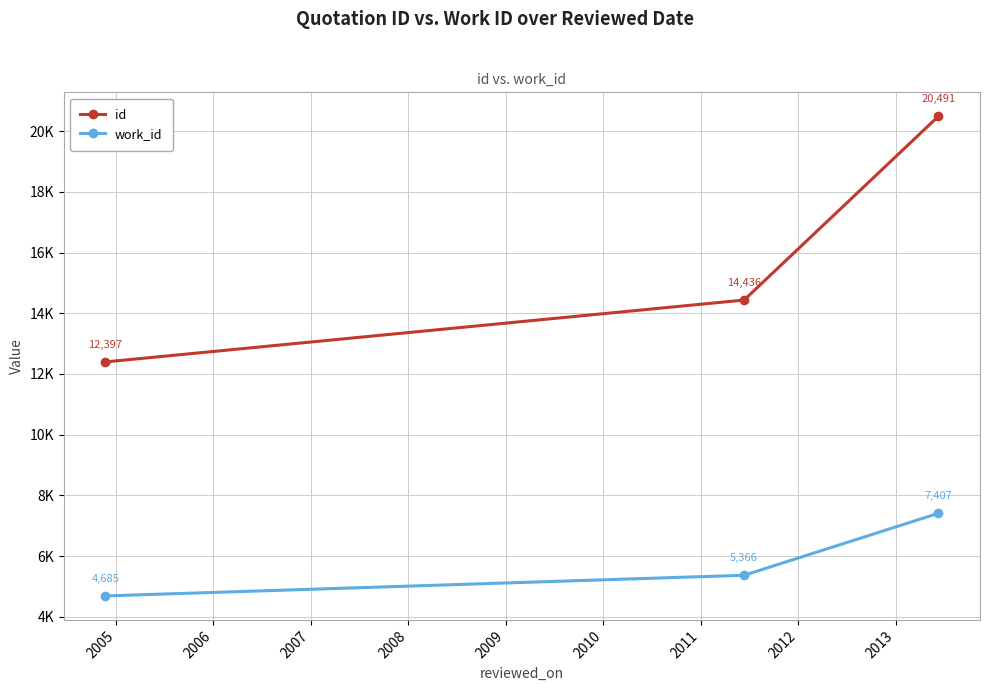

Does the chart display data point markers on the line(s)?

Yes